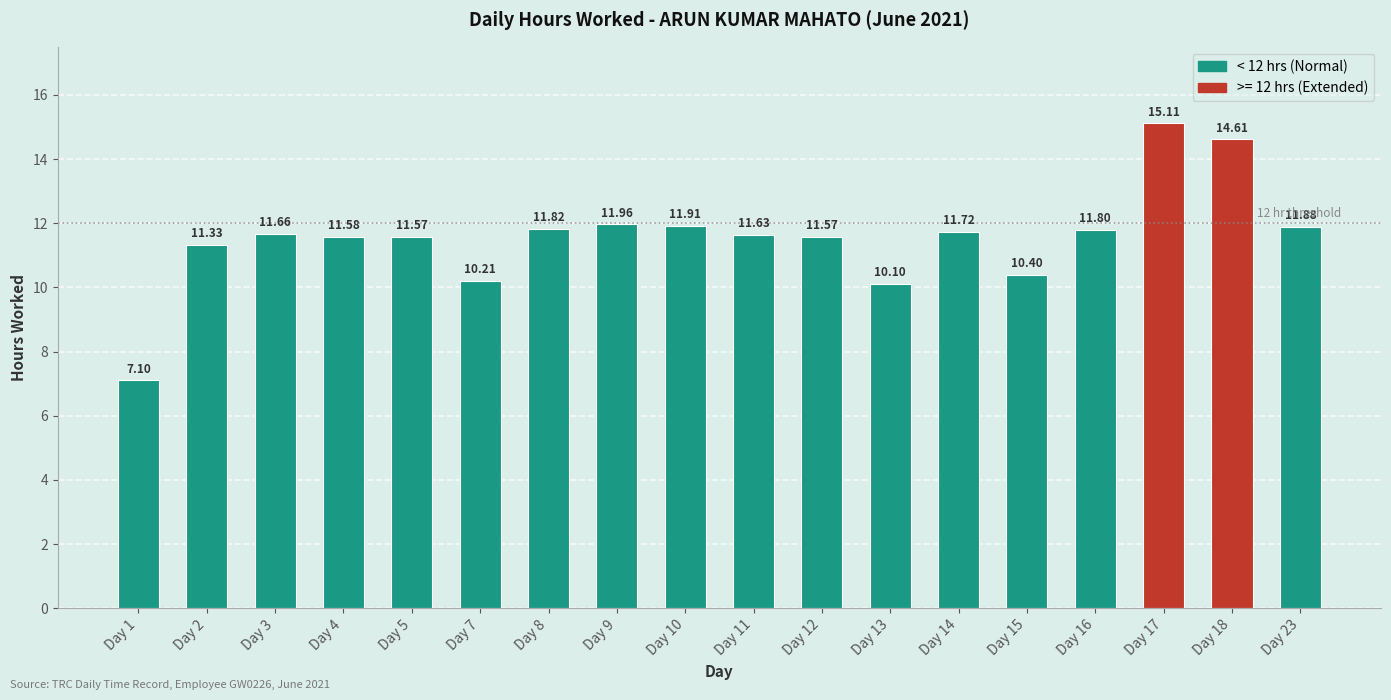

What is the approximate value at Day 13?

10.1